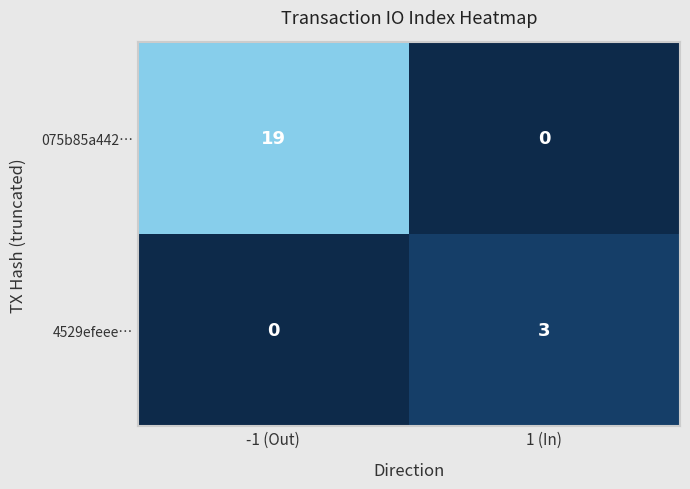

Which series has the largest total across all categories?

075b85a442…